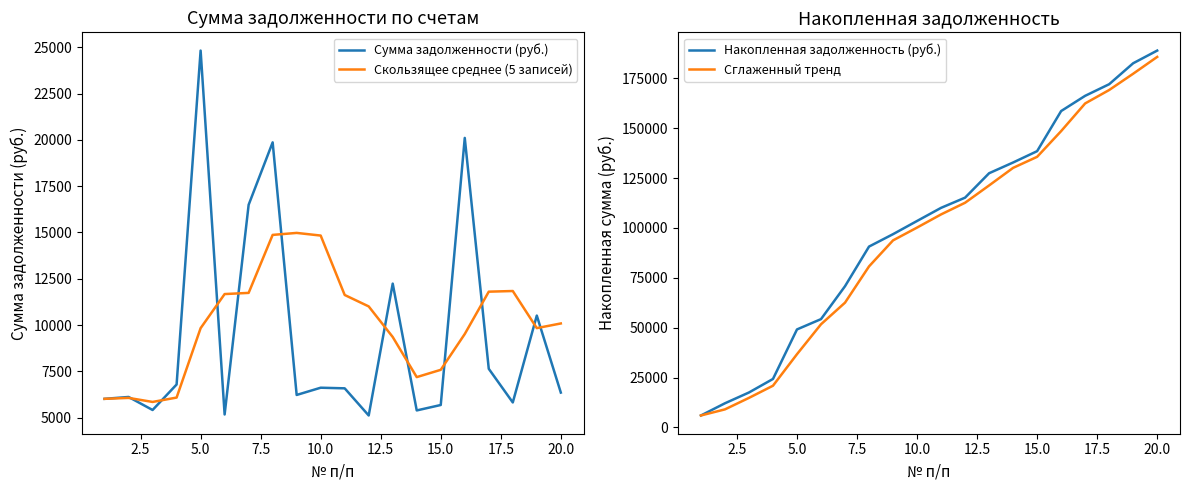

The value of Сглаженный тренд at 10.0 is 100197.8. True or false?

True